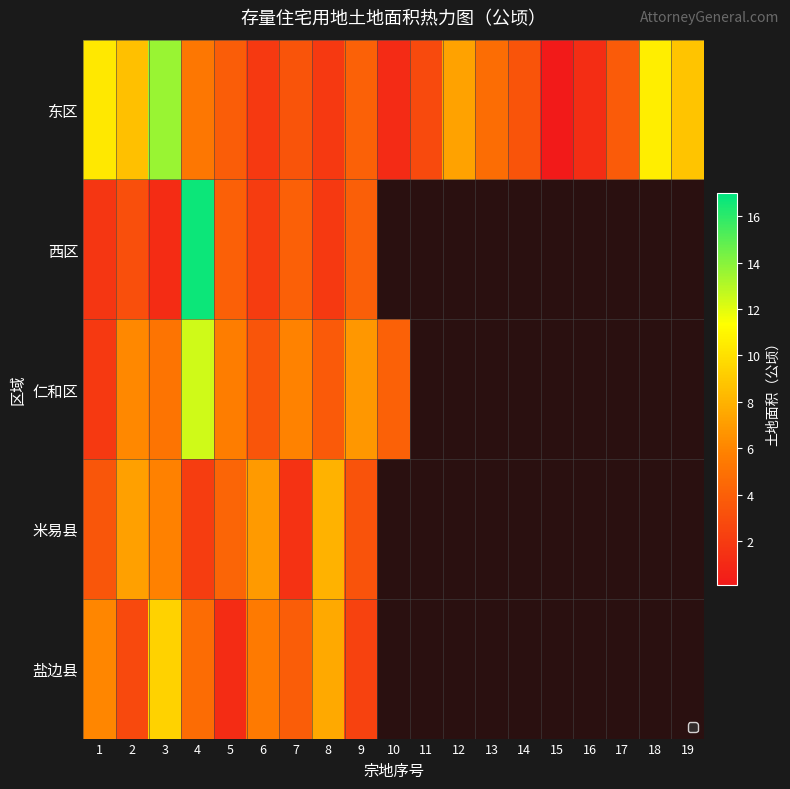

Rank the series by their maximum value, from lowest to highest.

米易县, 盐边县, 仁和区, 东区, 西区